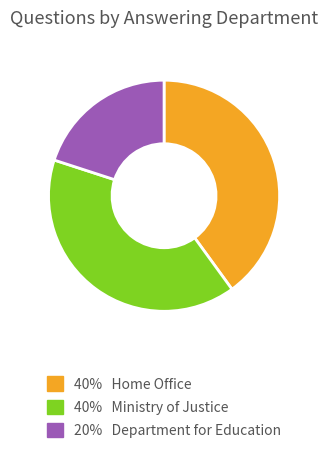

Is there any slice that represents more than half of the pie?

No